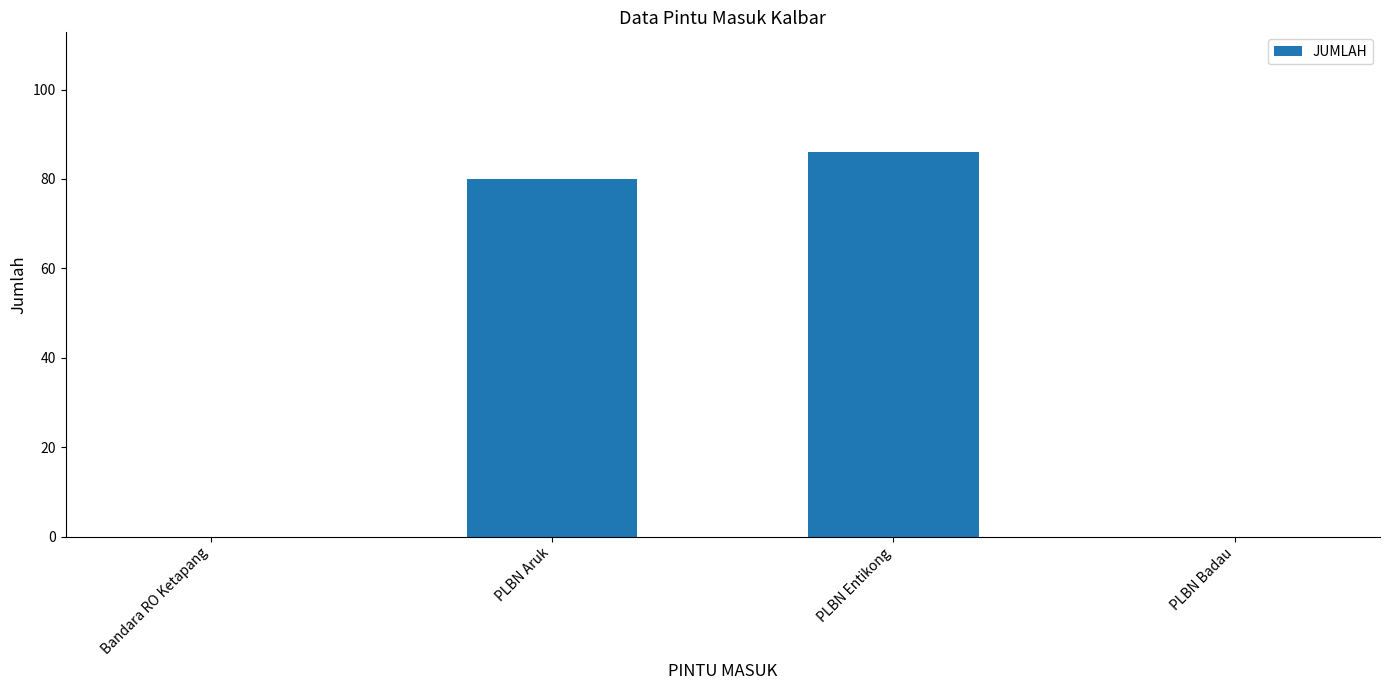

What is the maximum value shown in the chart?

86